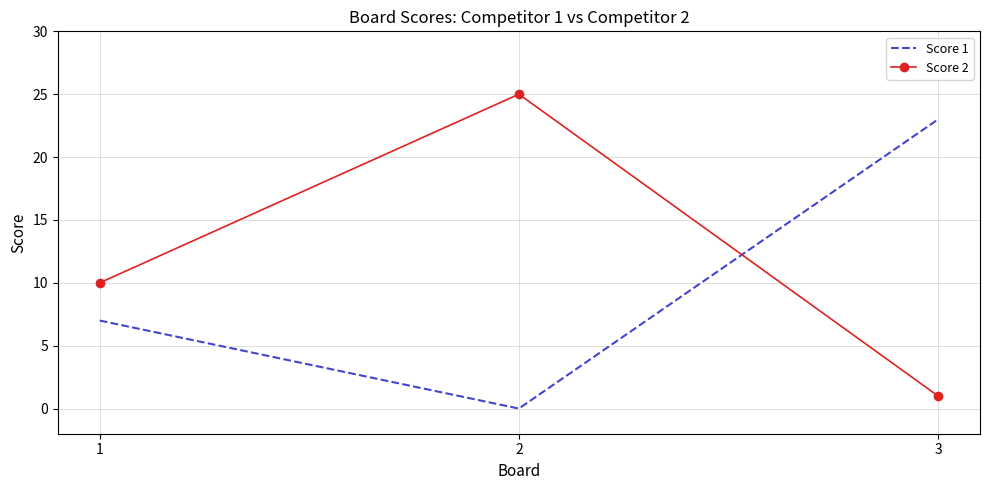

What is the sum of the Score 2 values at 2 and 1?

35